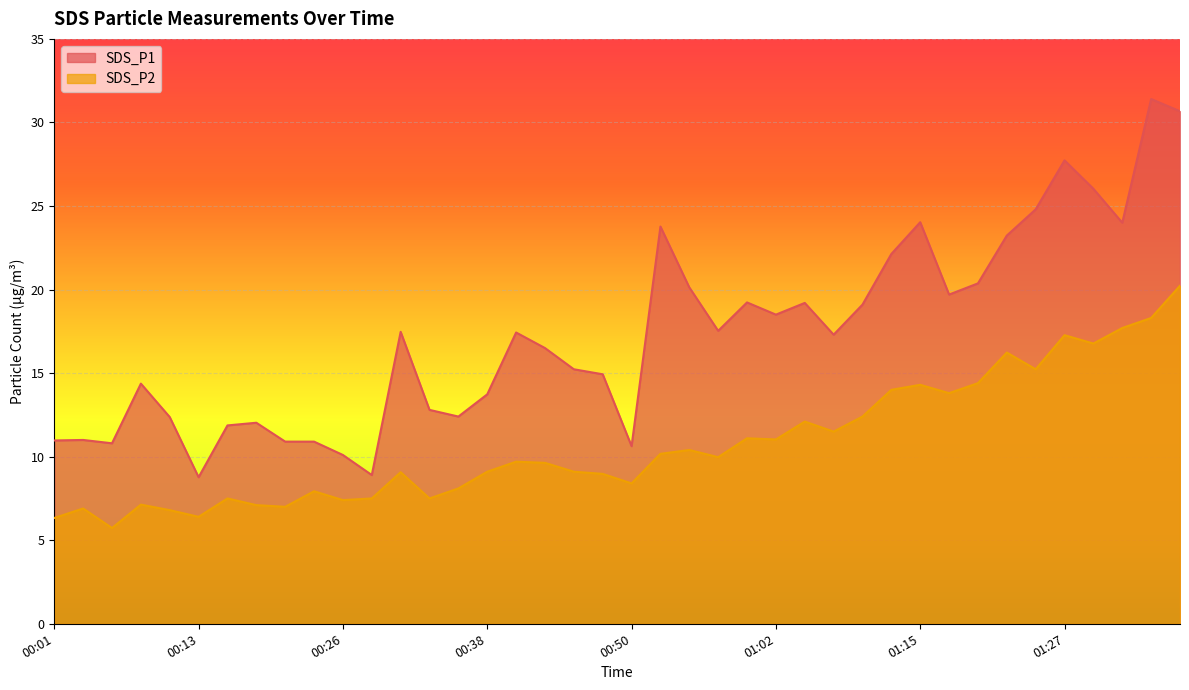

Is it true that SDS_P1 equals 13.7 at 00:38?

True